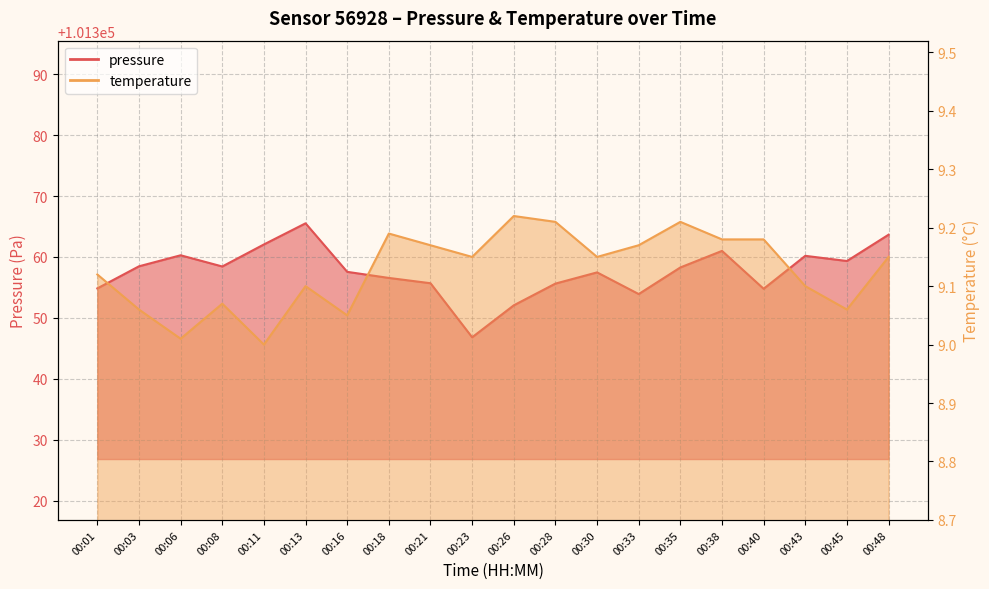

What value does the pressure series have at 00:08?

101358.4